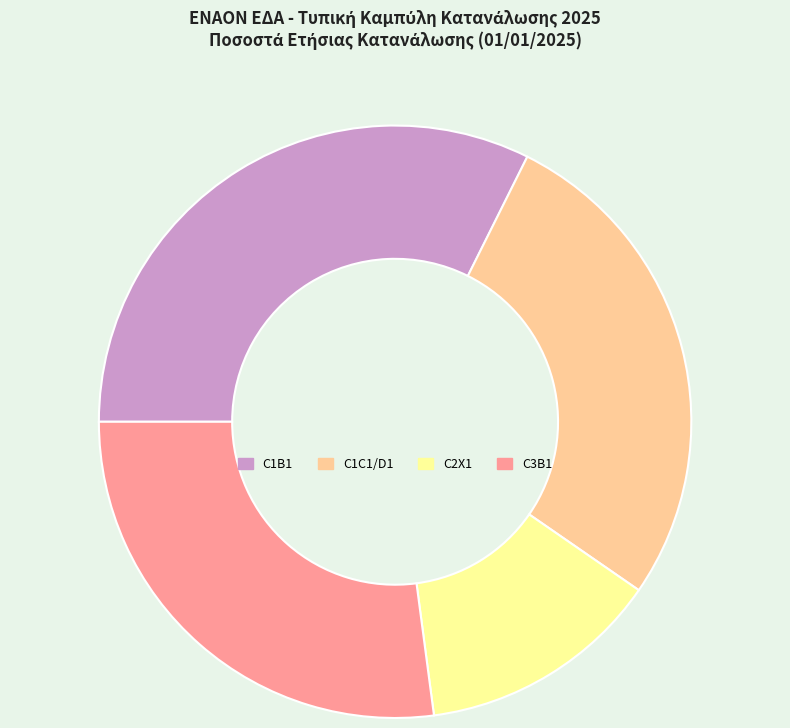

How many segments does this pie chart have?

4